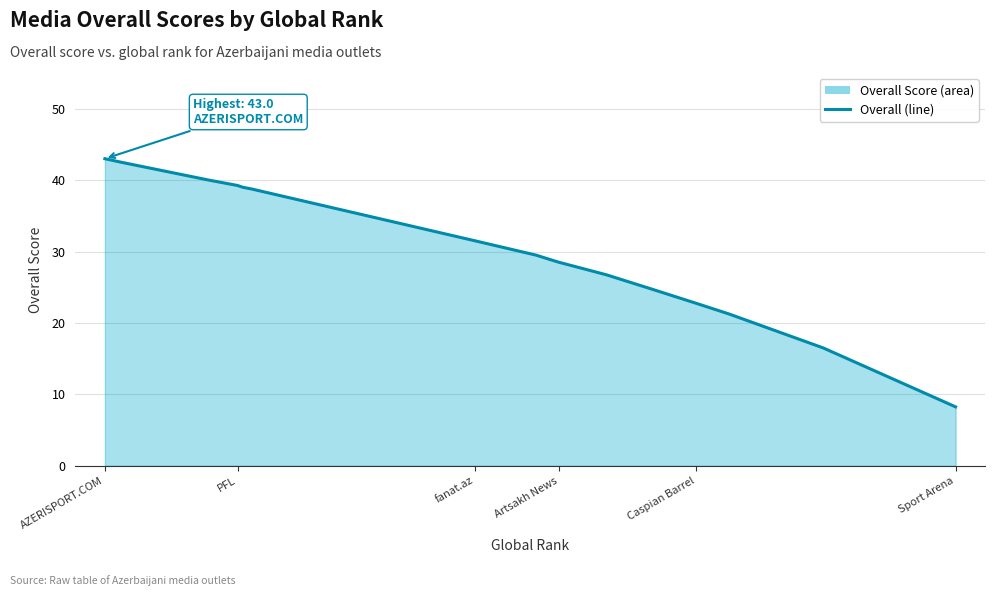

The value at Caspian Barrel is 15.5. True or false?

False